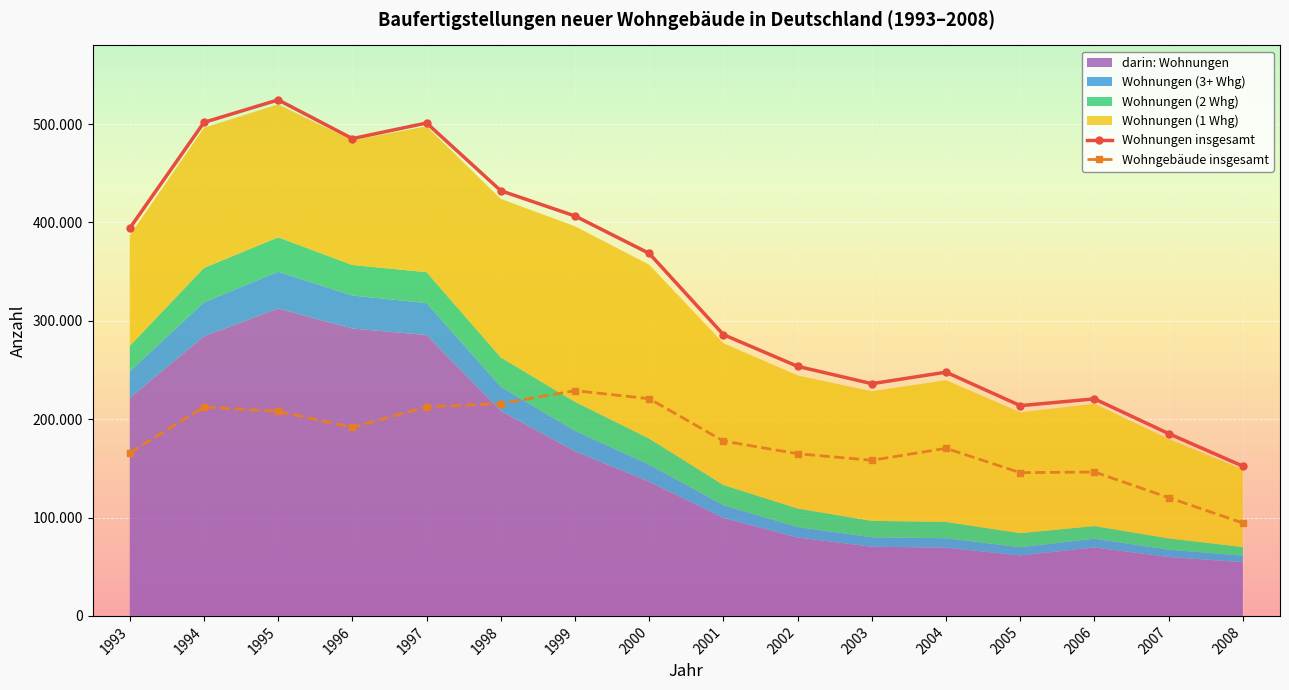

Which category has the highest value across all series?

1995